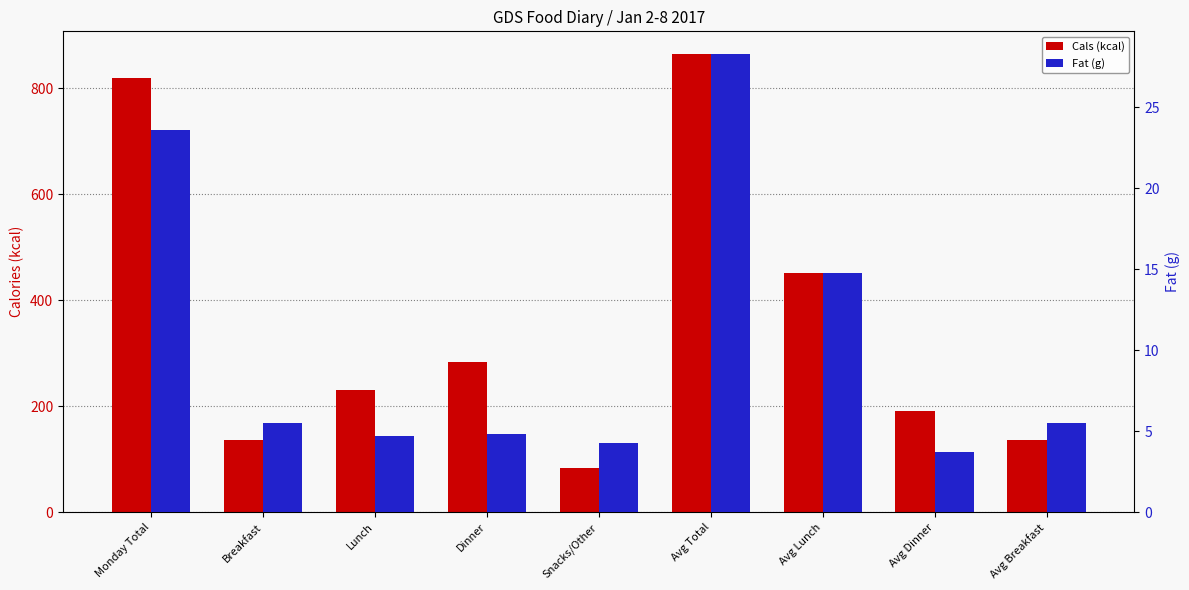

What position from the left is Avg Total?

6